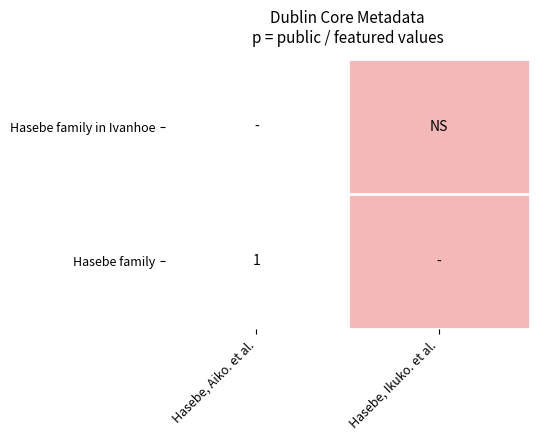

At how many categories does at least one series exceed 0?

1